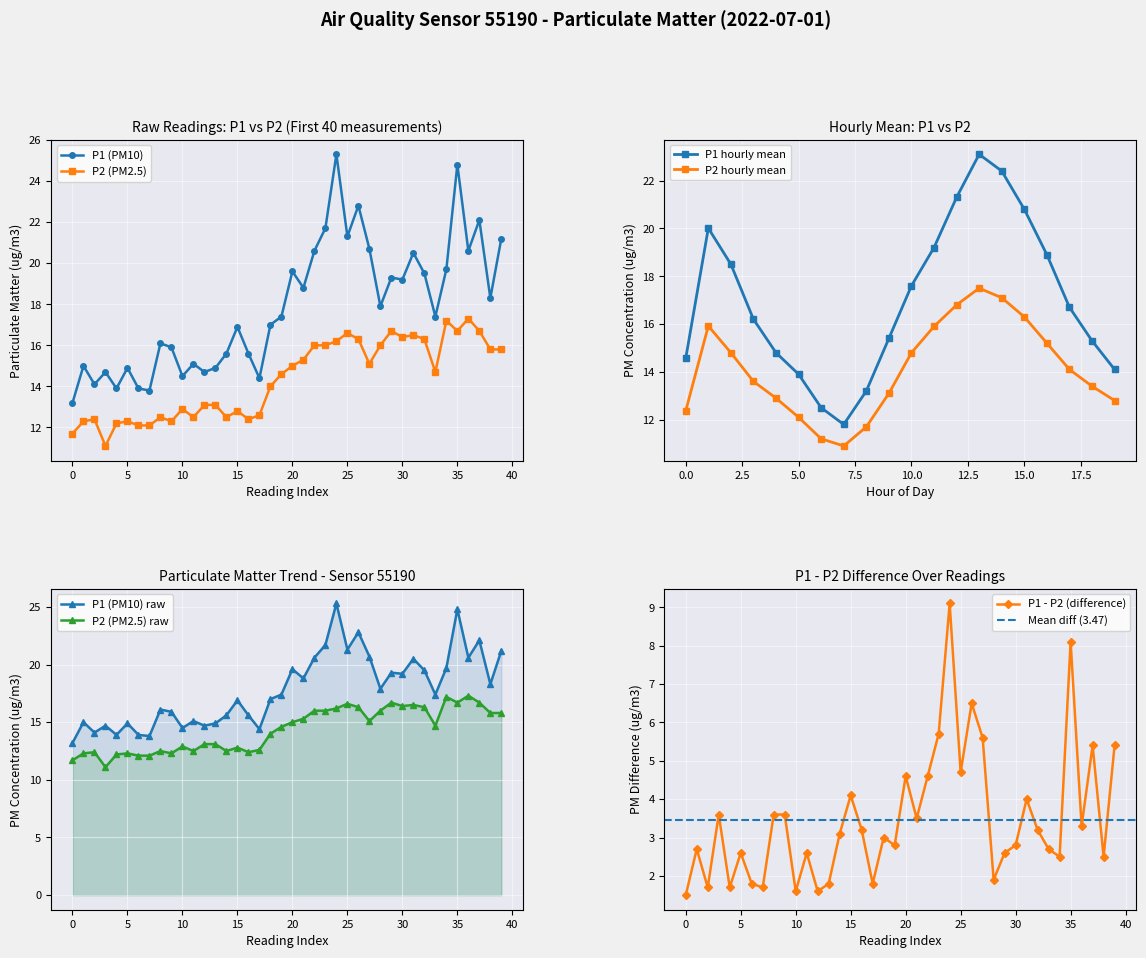

List the series in order of their peak value, lowest first.

P2, P1